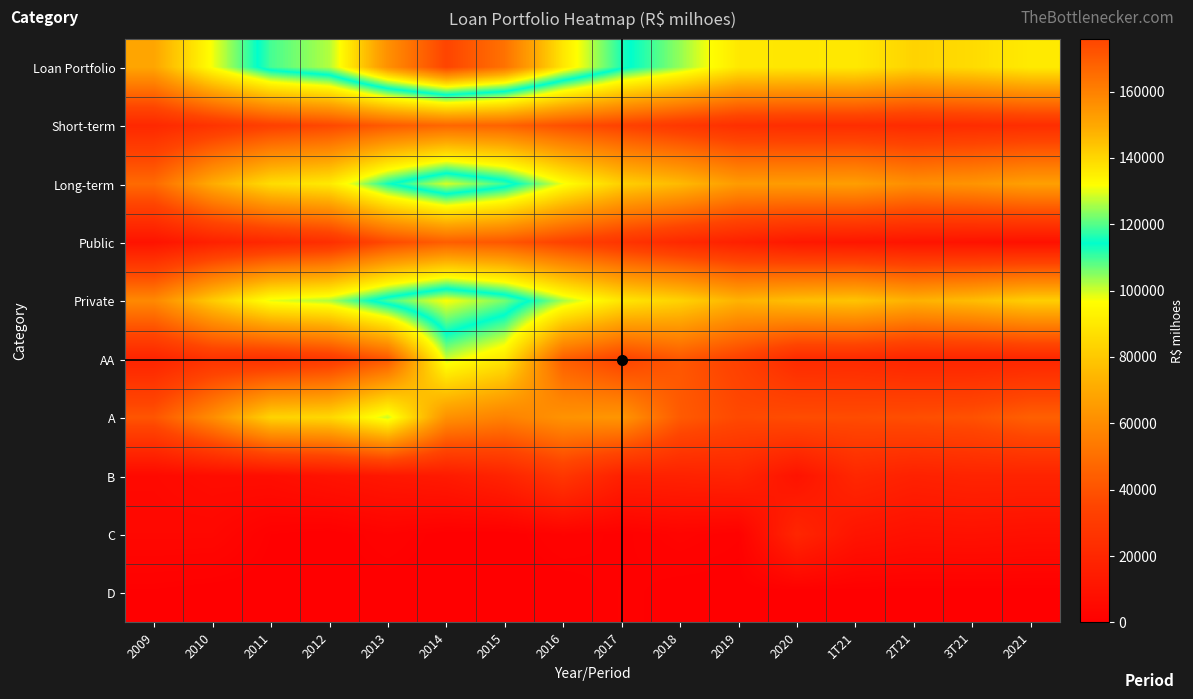

How many series are shown in this chart?

10